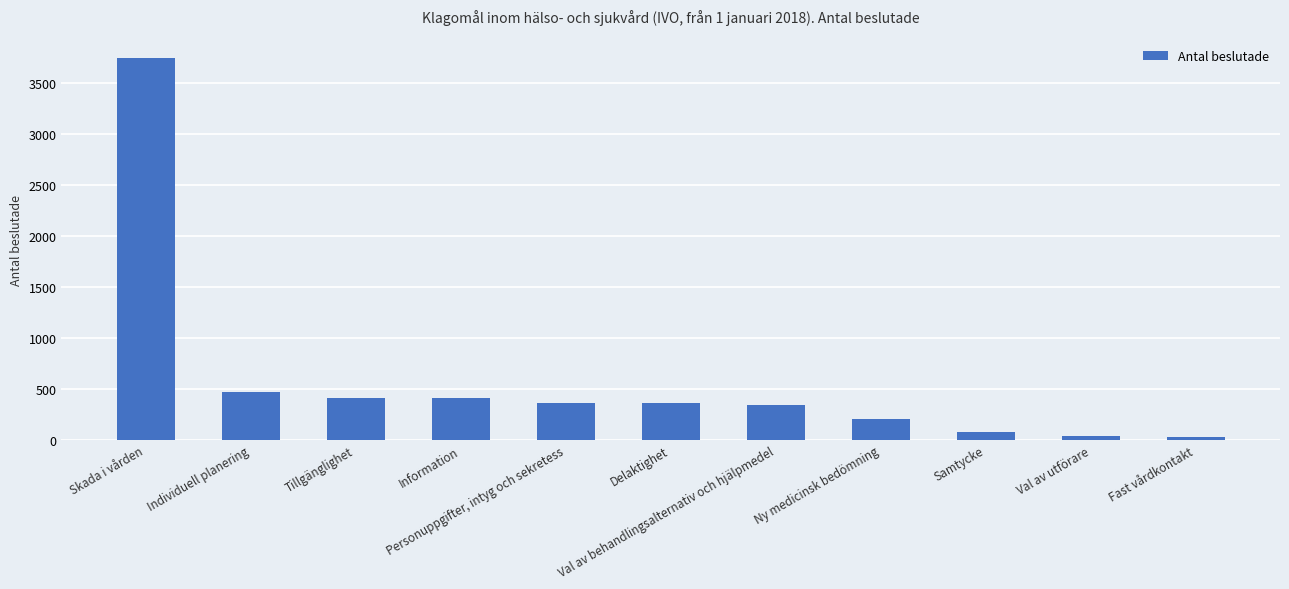

What is the difference between the second highest and minimum values?

440